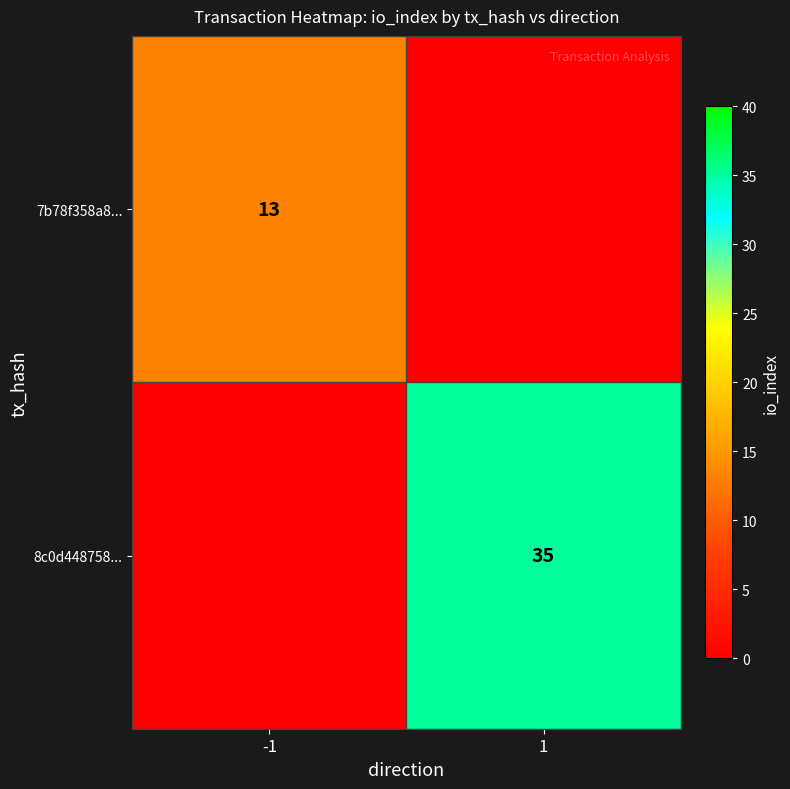

Is the value of 7b78f358a8... at -1 greater than the value of 8c0d448758... at 1?

No